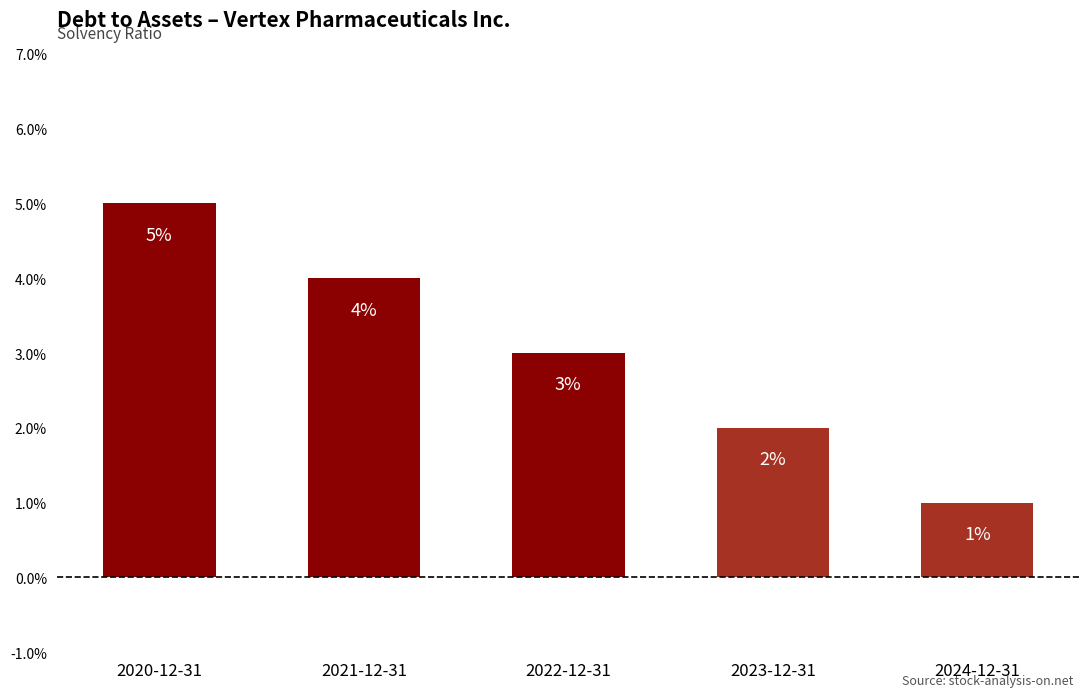

How many values are between 0 and 1?

5